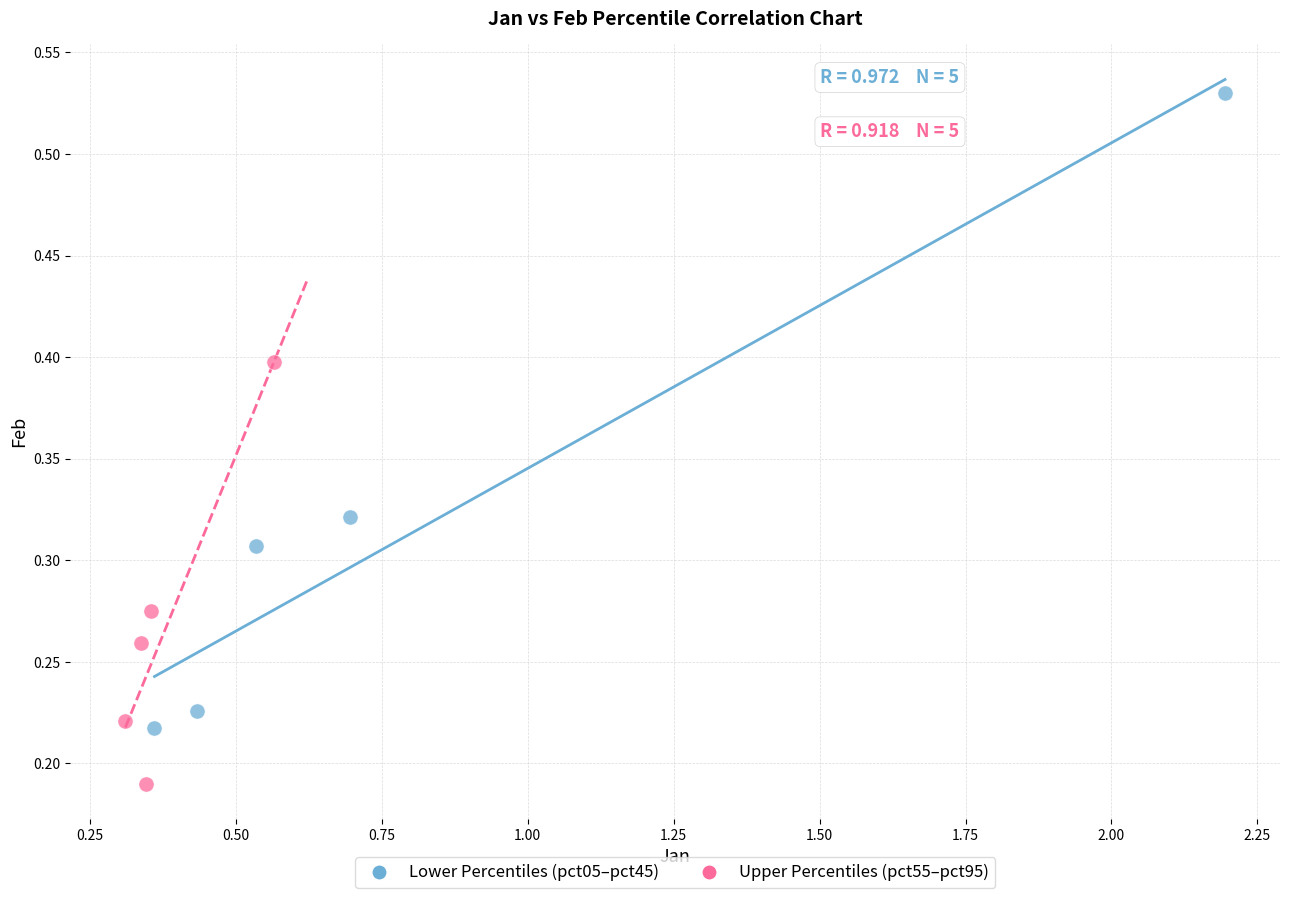

Which series has the largest Y range (max minus min)?

Lower Percentiles (pct05–pct45)